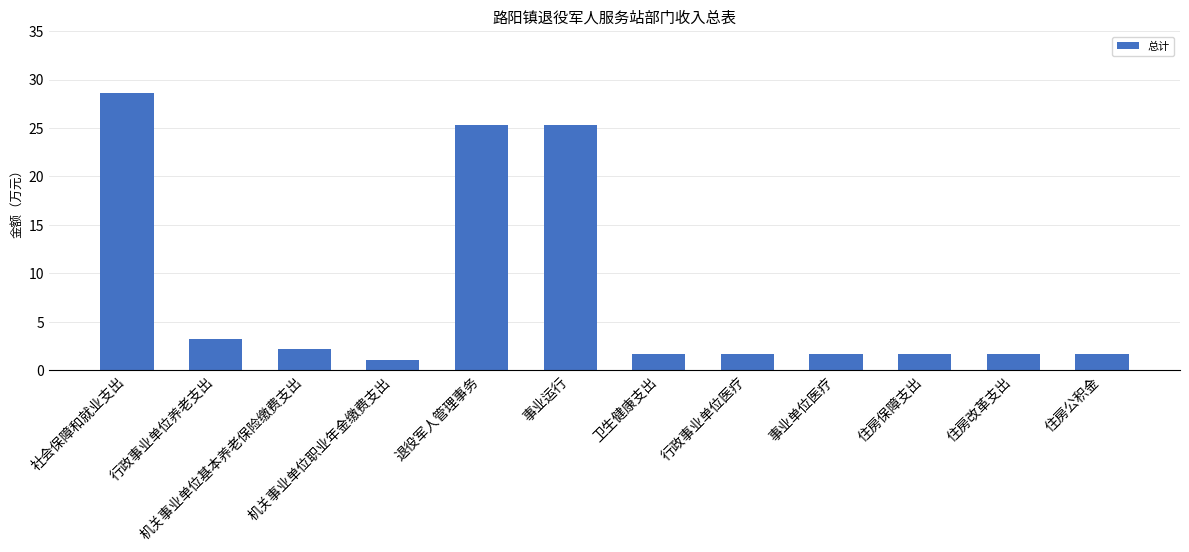

What is the sum of all values?

95.6